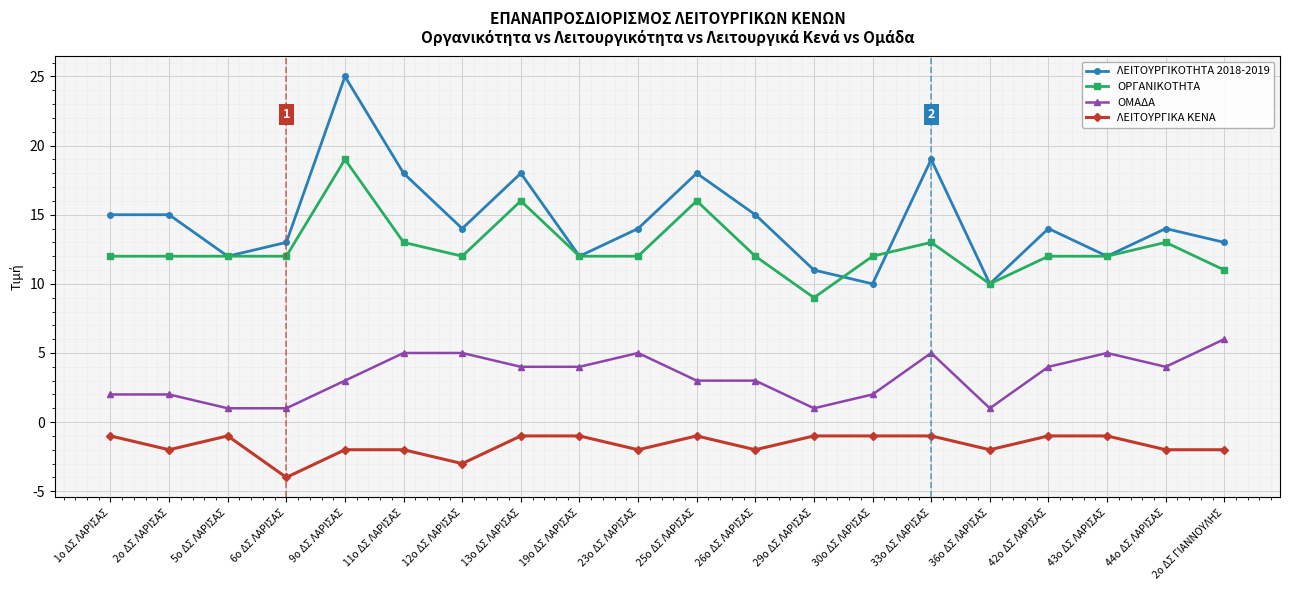

What is the sum of all ΛΕΙΤΟΥΡΓΙΚΟΤΗΤΑ 2018-2019 values?

292